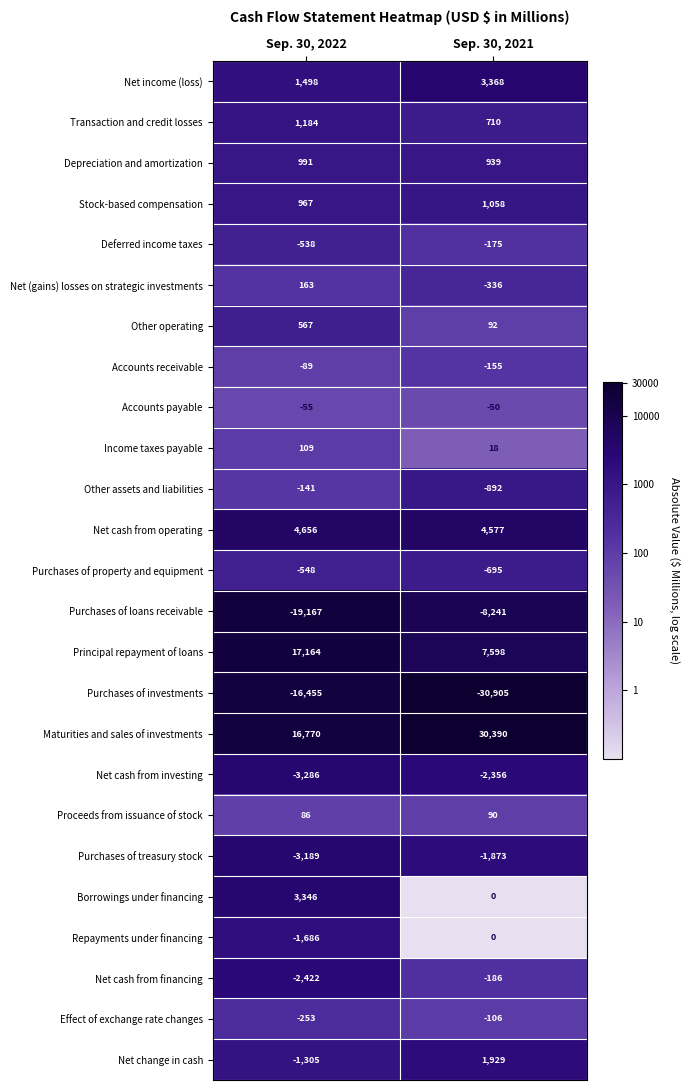

What is the maximum value for Principal repayment of loans?

17164